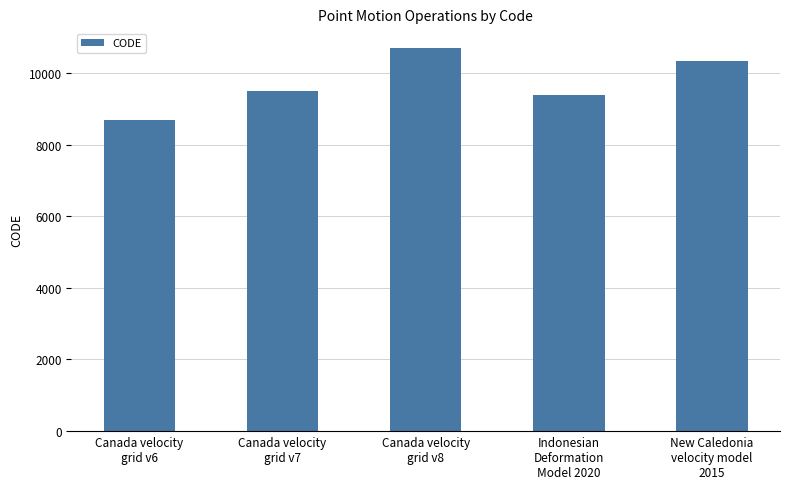

What is the ratio of the value at Canada velocity
grid v7 to the value at Canada velocity
grid v8?

0.9